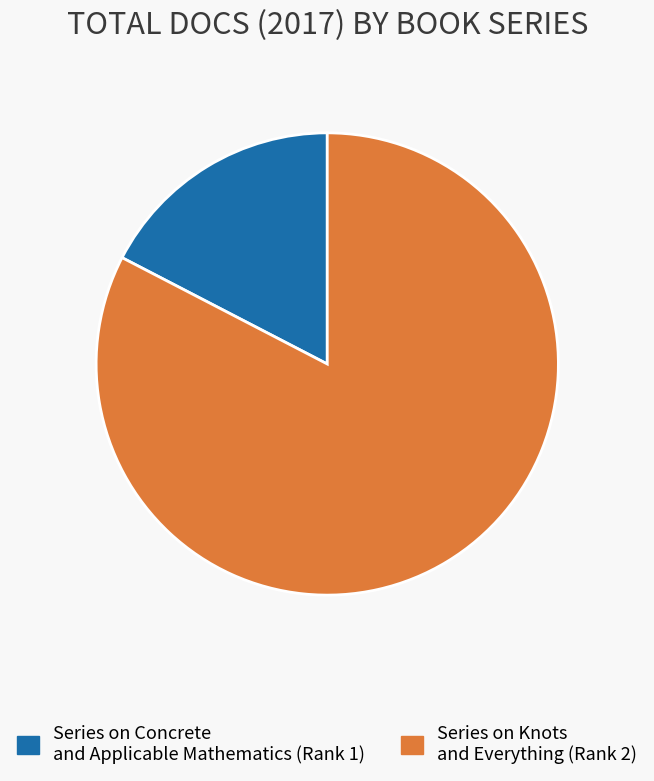

Is the sum of Series on Knots and Everything (Rank 2) and Series on Concrete and Applicable Mathematics (Rank 1) greater than half?

Yes